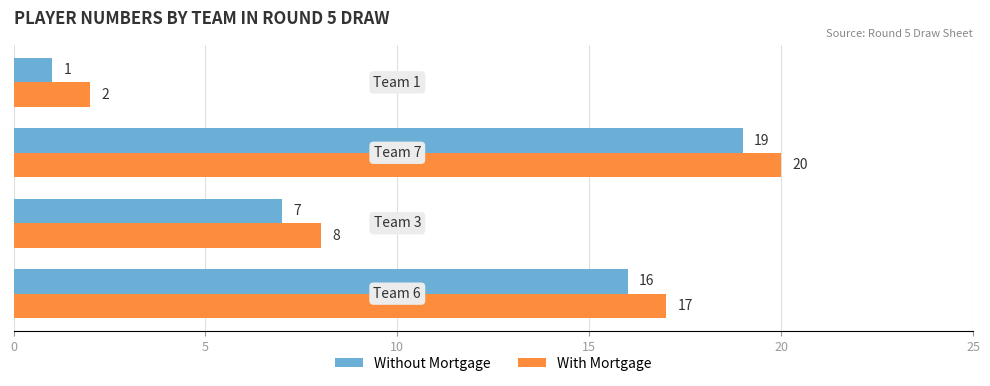

How many Without Mortgage values are between 7 and 19?

3